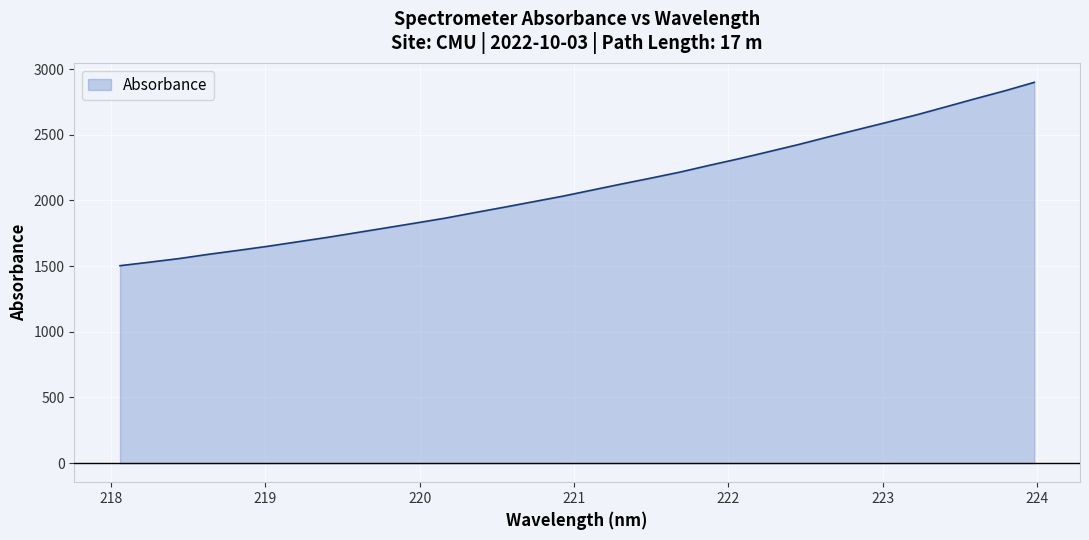

True or false: there are more than 2 points higher than both neighbors.

False